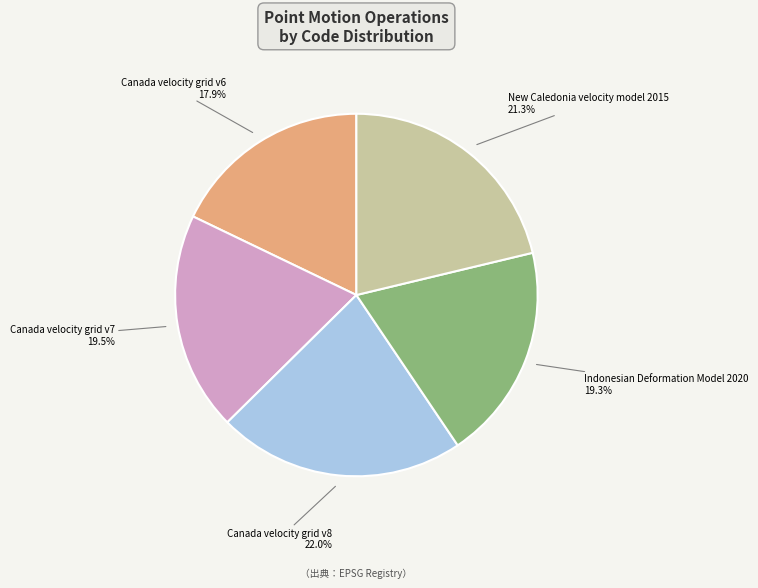

What percentage is NOT represented by Canada velocity grid v7?

80.5%